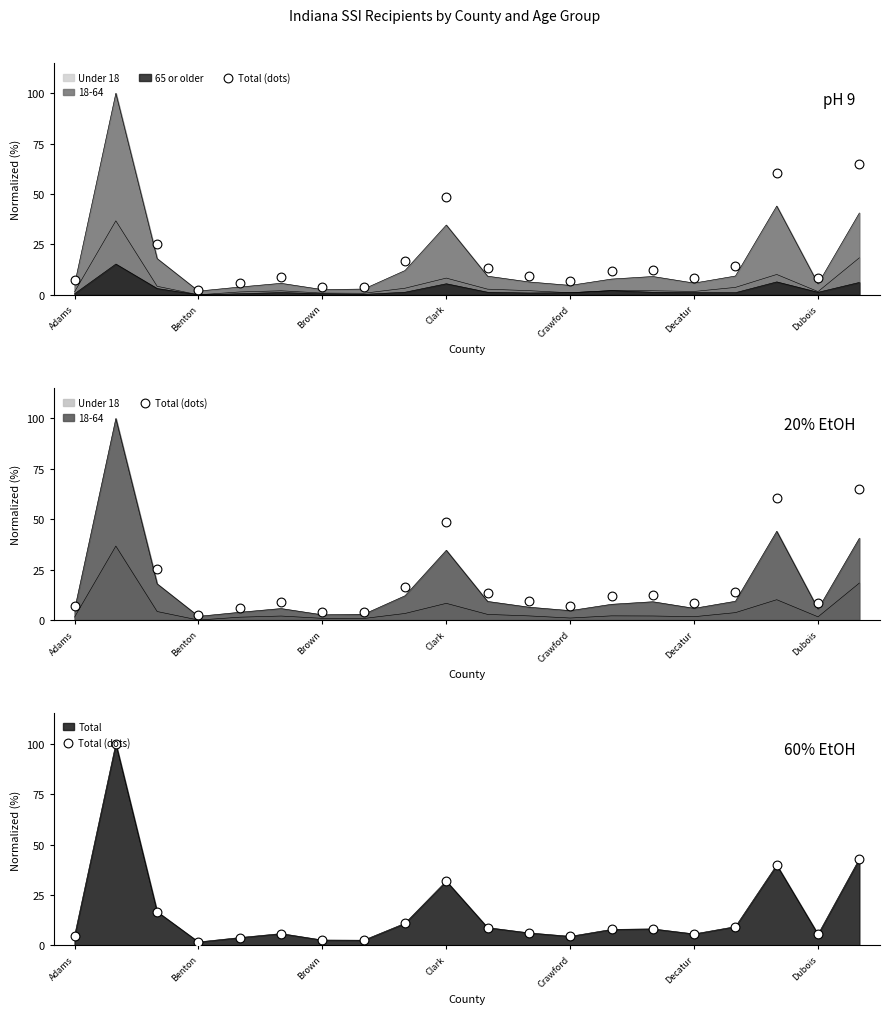

Approximately how many times larger is the value at Crawford compared to Decatur?

0.8